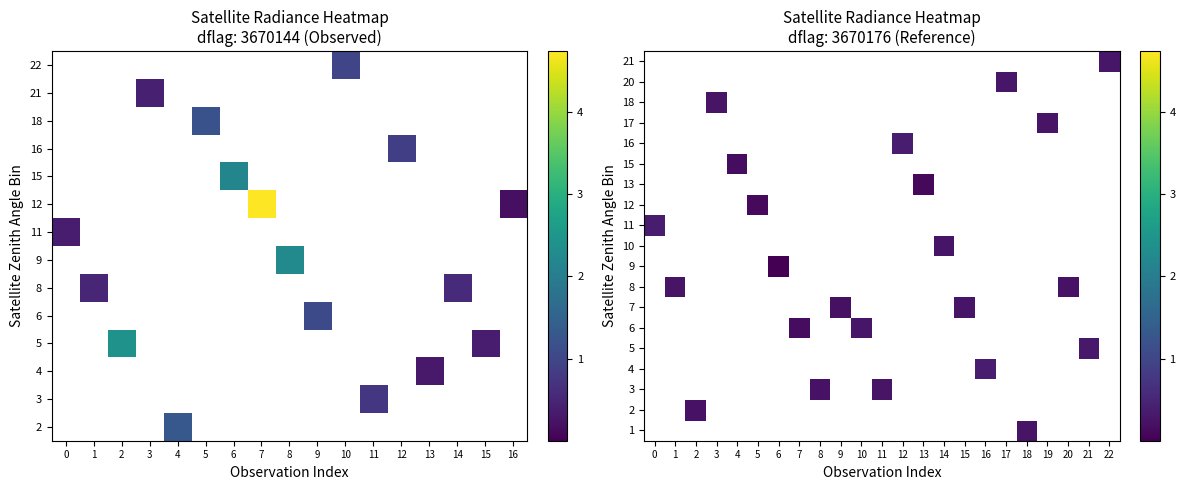

List the series in order of their peak value, highest first.

1, 2, 3, 4, 5, 6, 7, 8, 9, 10, 11, 12, 13, 15, 16, 17, 18, 20, 21